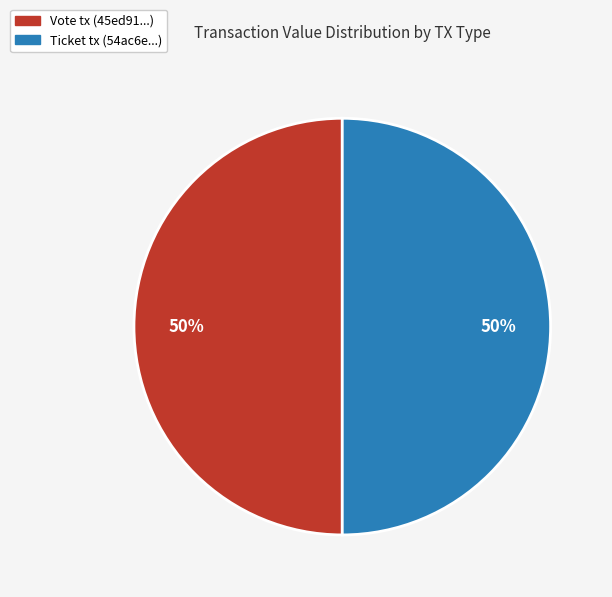

Count the number of slices in the pie.

2